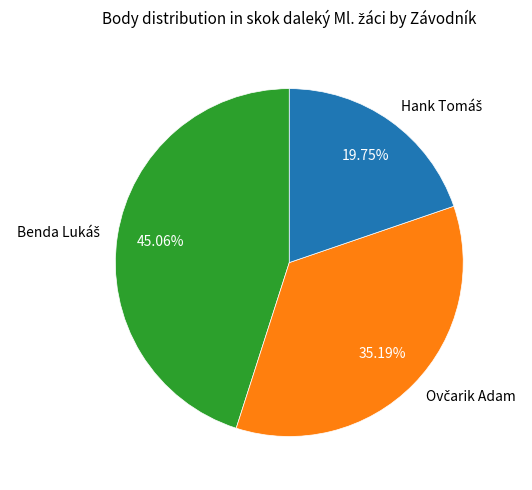

Is there a majority slice in this chart?

No